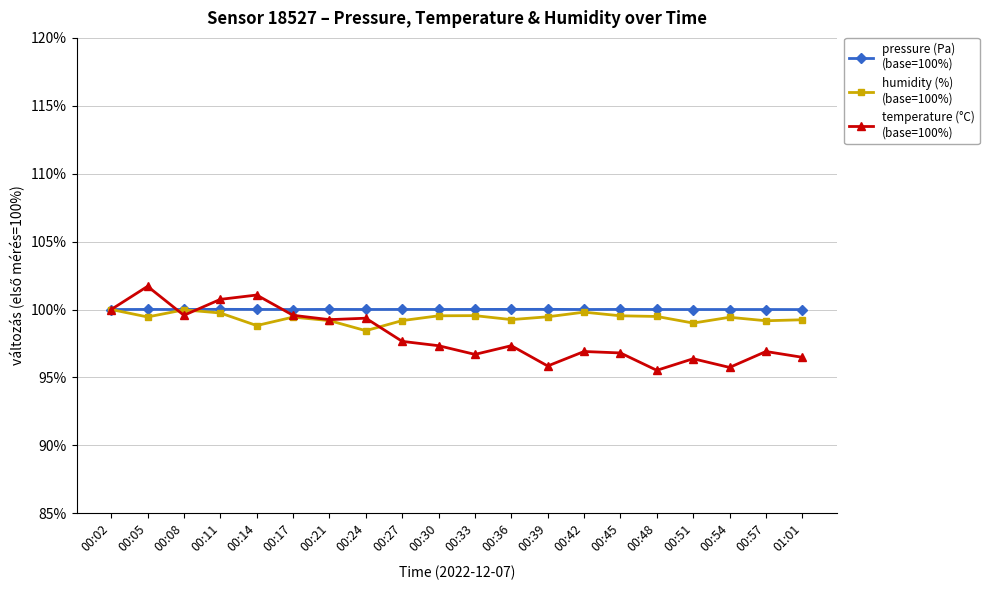

What is the maximum value shown in the chart?

101.7